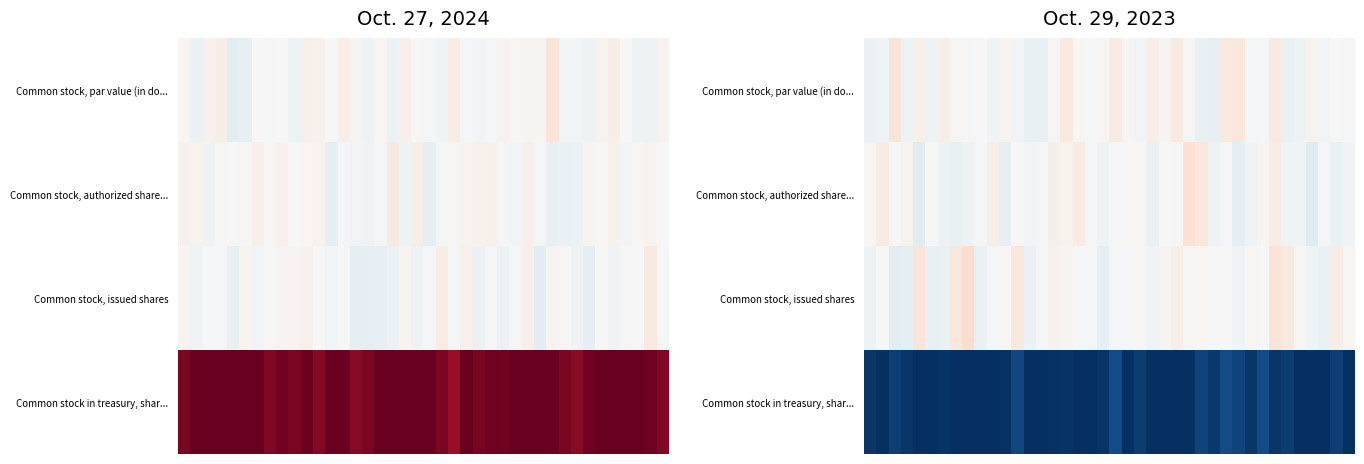

Which category has the highest value across all series?

8